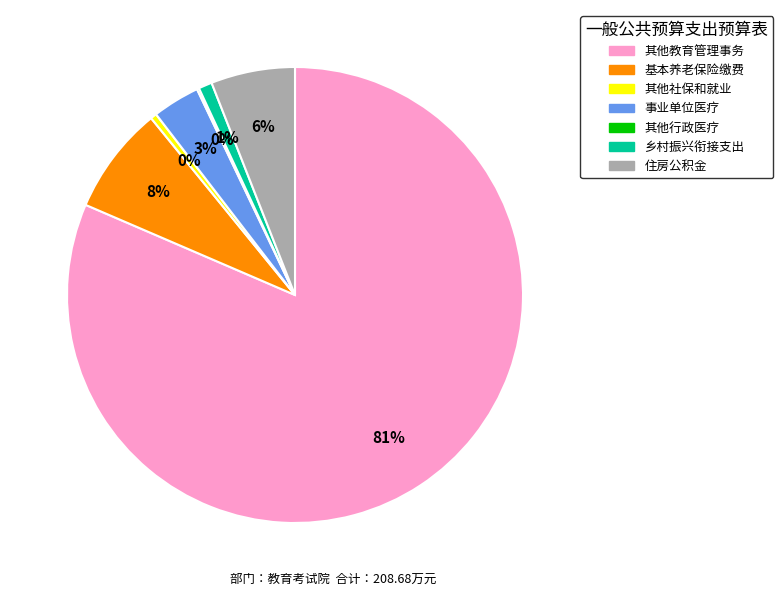

To the nearest percent, what is the average slice percentage?

14%